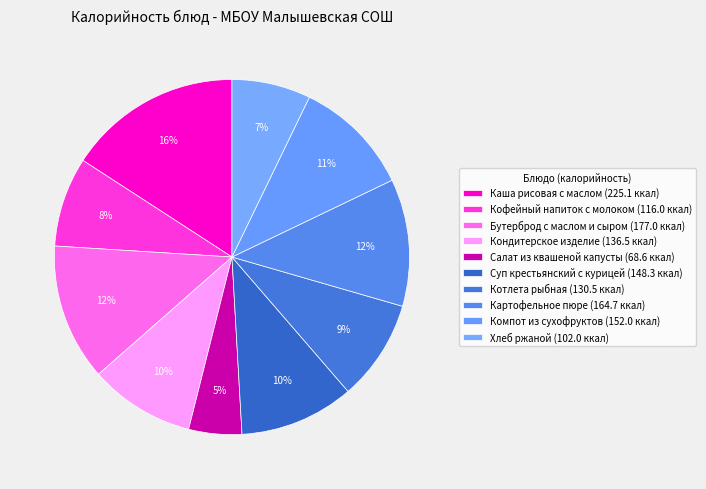

What is the smallest slice in the pie chart?

Салат из квашеной капусты